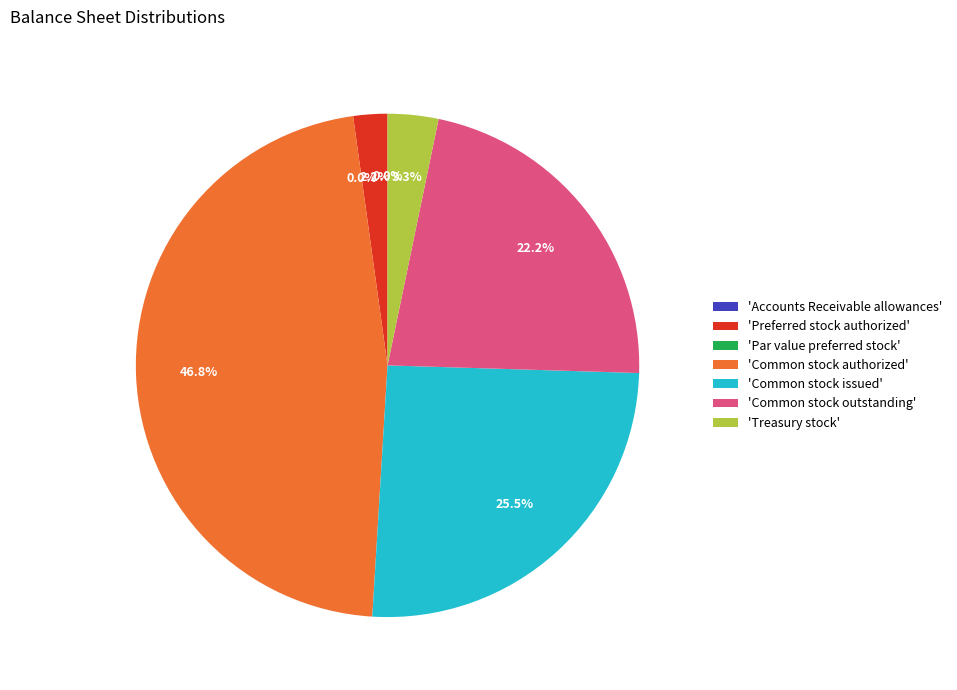

To the nearest percent, what portion does Common stock outstanding represent?

22%